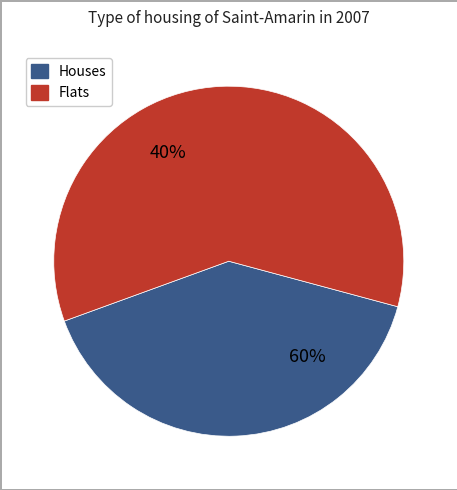

True or false: 433427 accounts for 12% of the total.

False